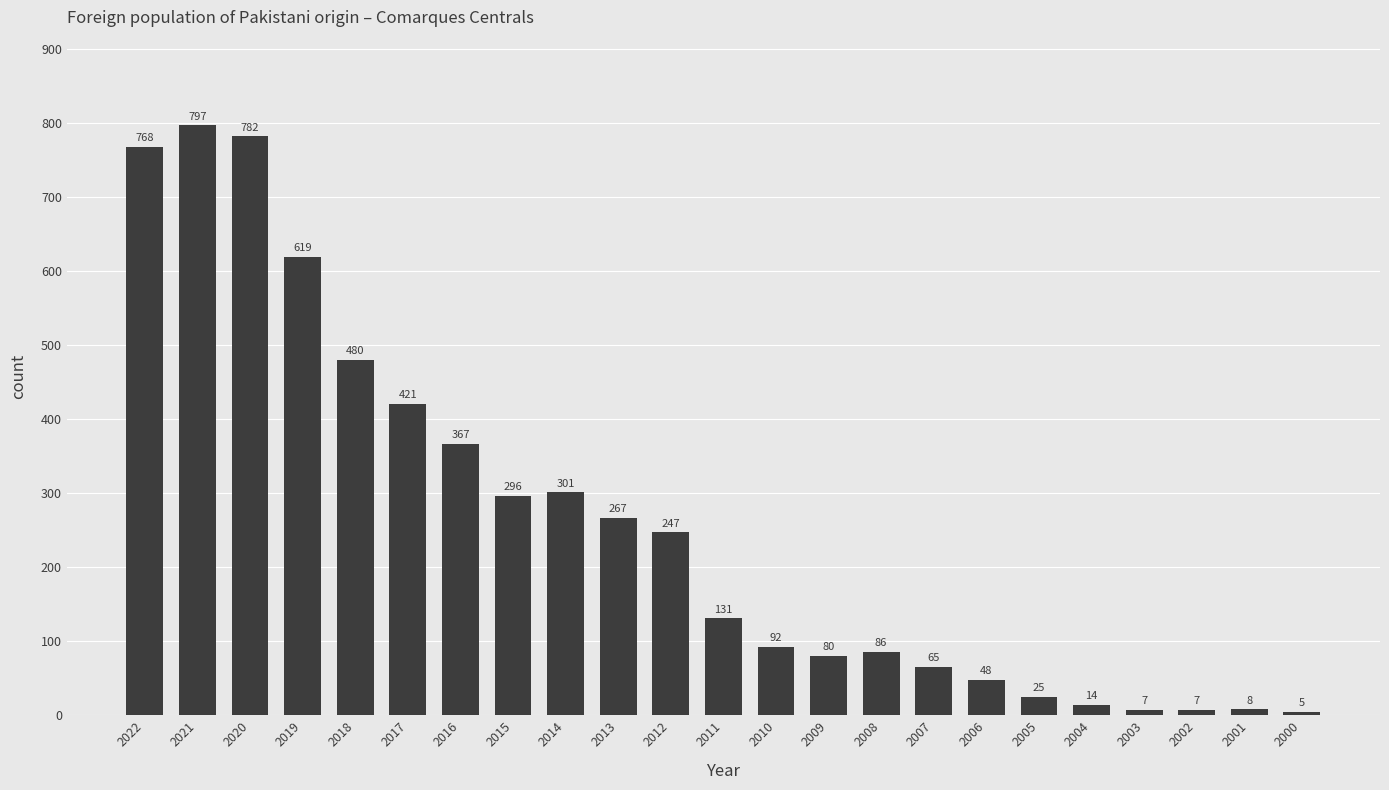

What is the minimum value shown in the chart?

5